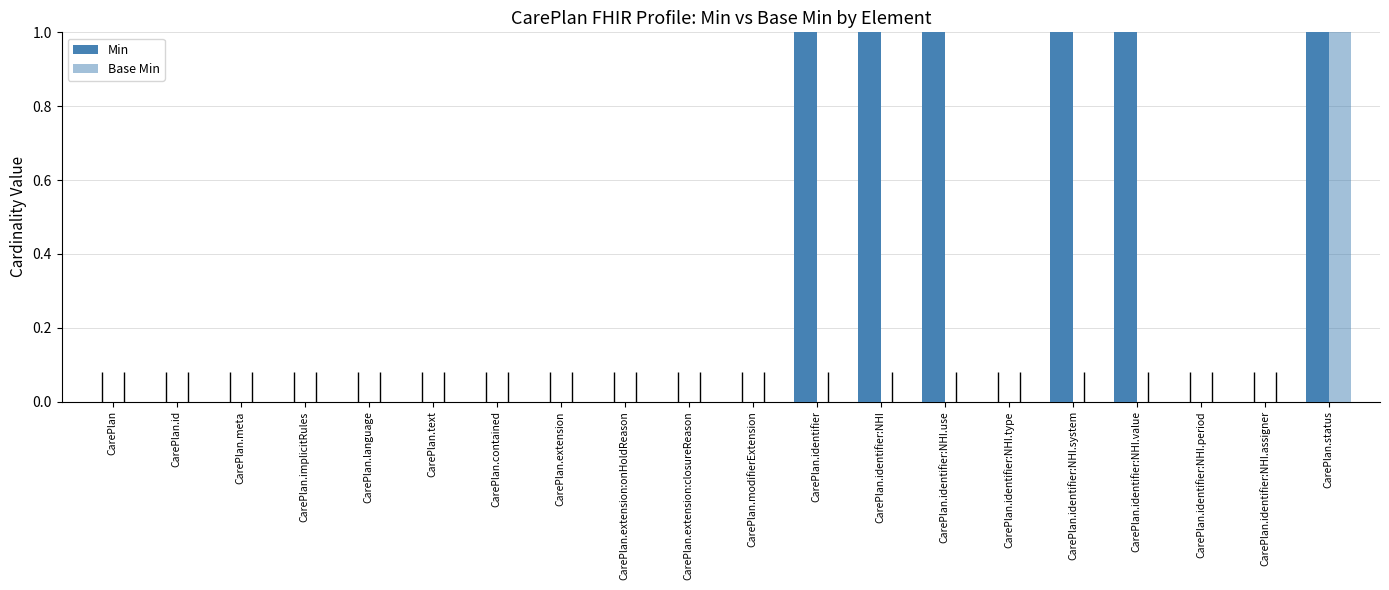

What is the maximum value shown in the chart?

1